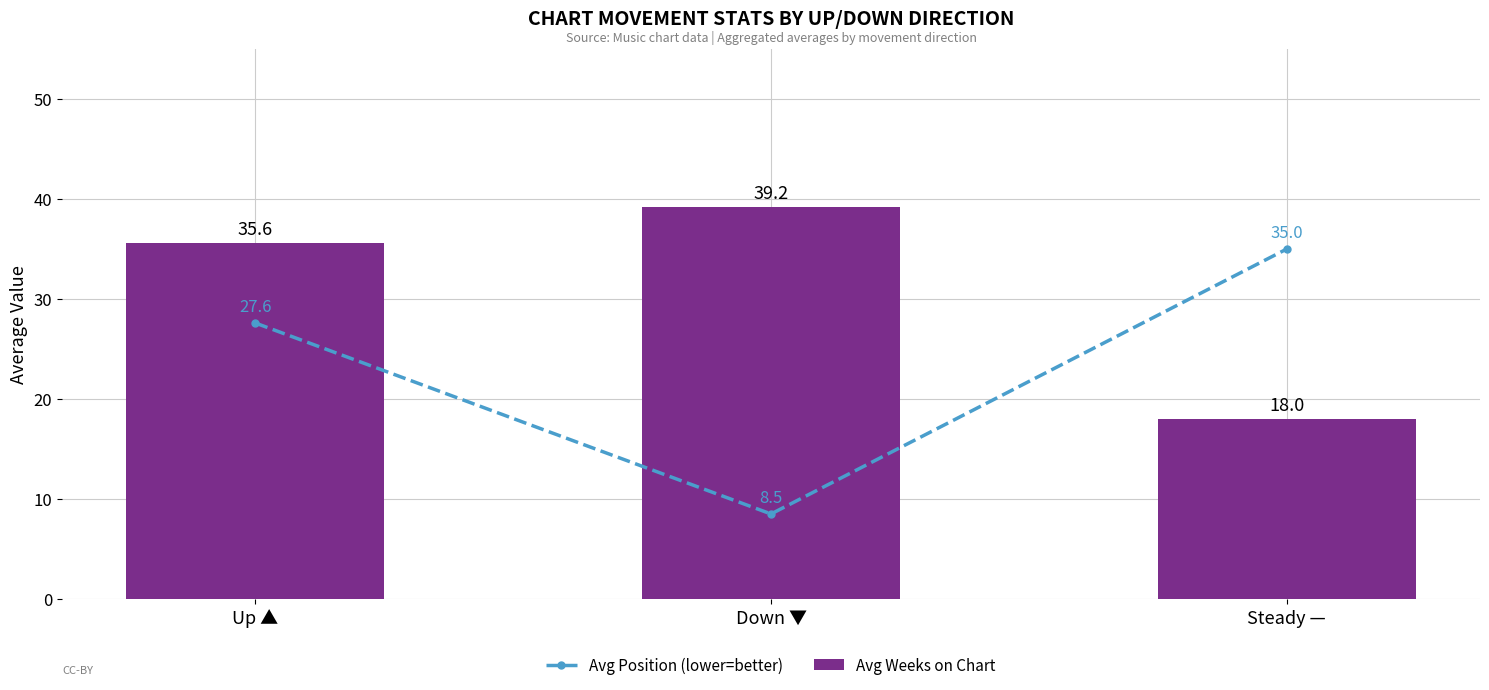

Reading left to right, what are all the values shown in this chart?

Avg Position (lower=better): 27.6	8.5	35.0
Avg Weeks on Chart: 35.6	39.2	18.0